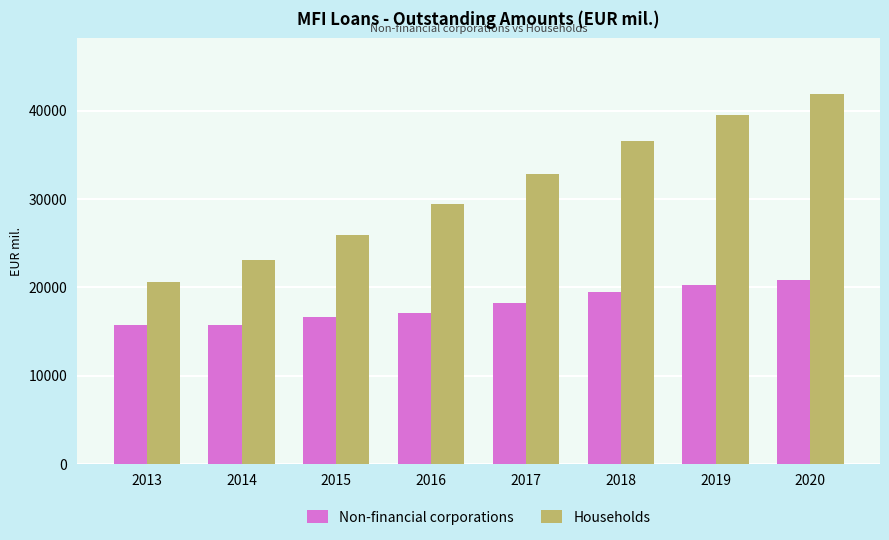

The Households series shows 36561.0 at 2018. True or false?

True